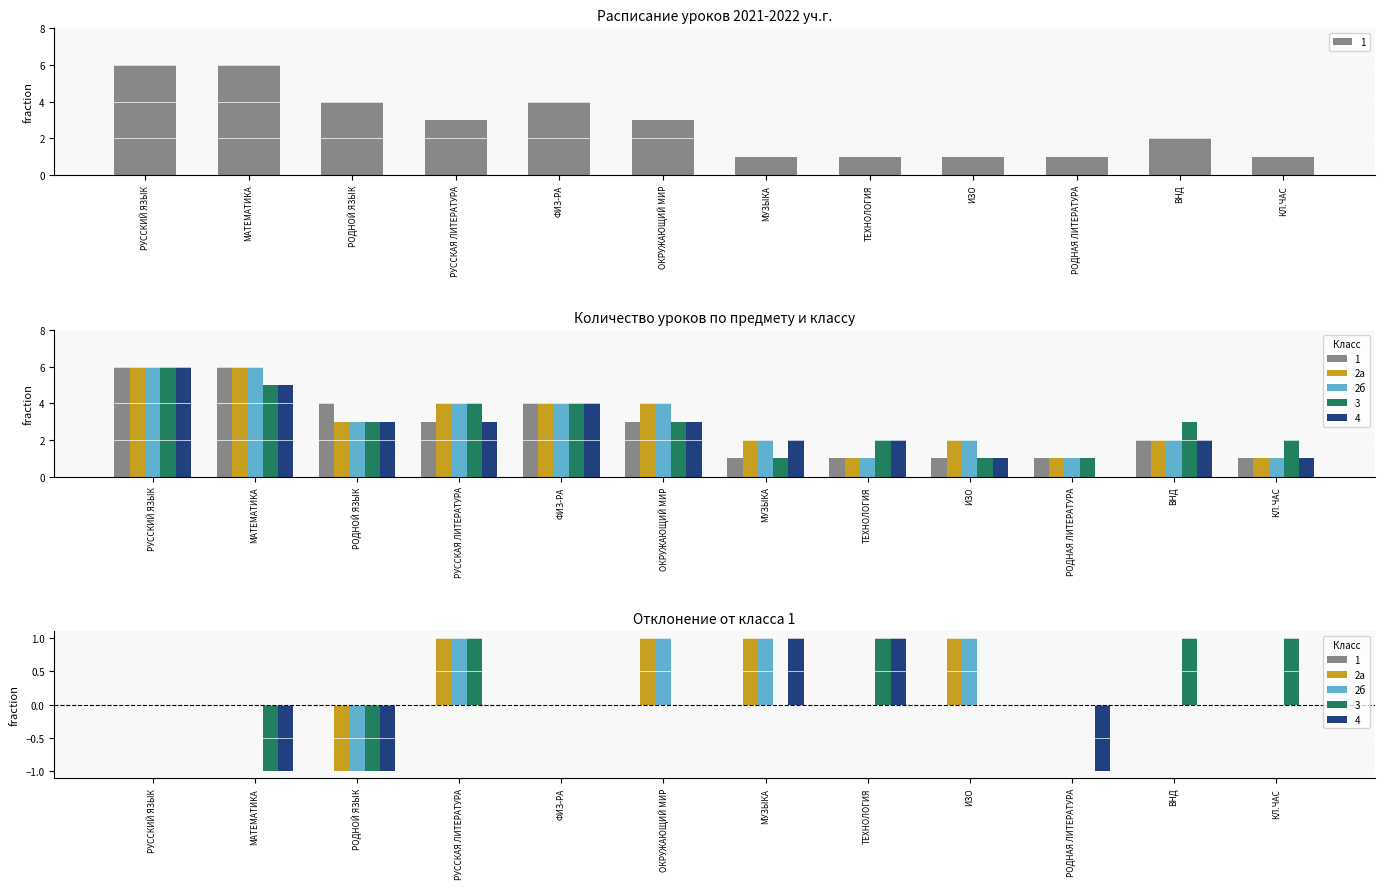

How many data points in 2б are above 0?

4